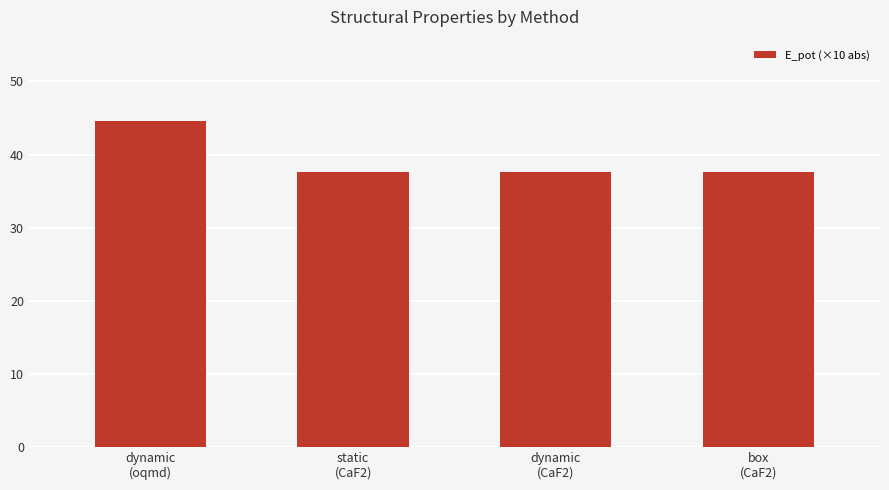

Approximately how many times larger is the value at dynamic
(CaF2) compared to static
(CaF2)?

1.0